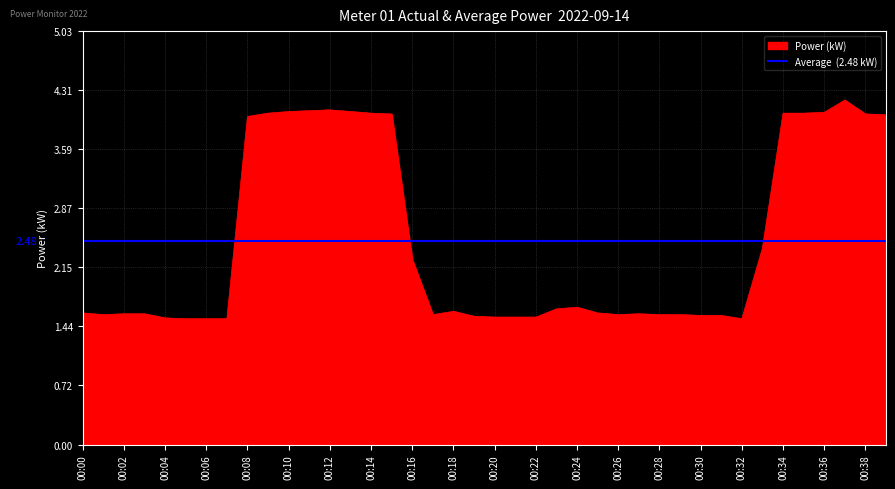

How many lines are shown in the chart?

1